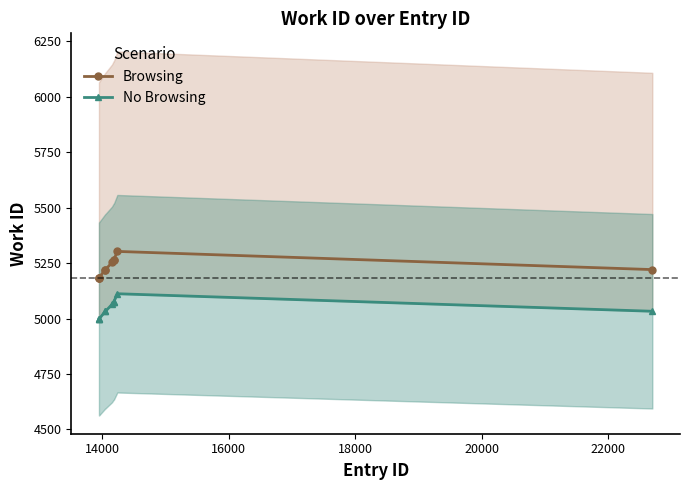

What is the value of the Browsing point at the 3rd from the left?

5185